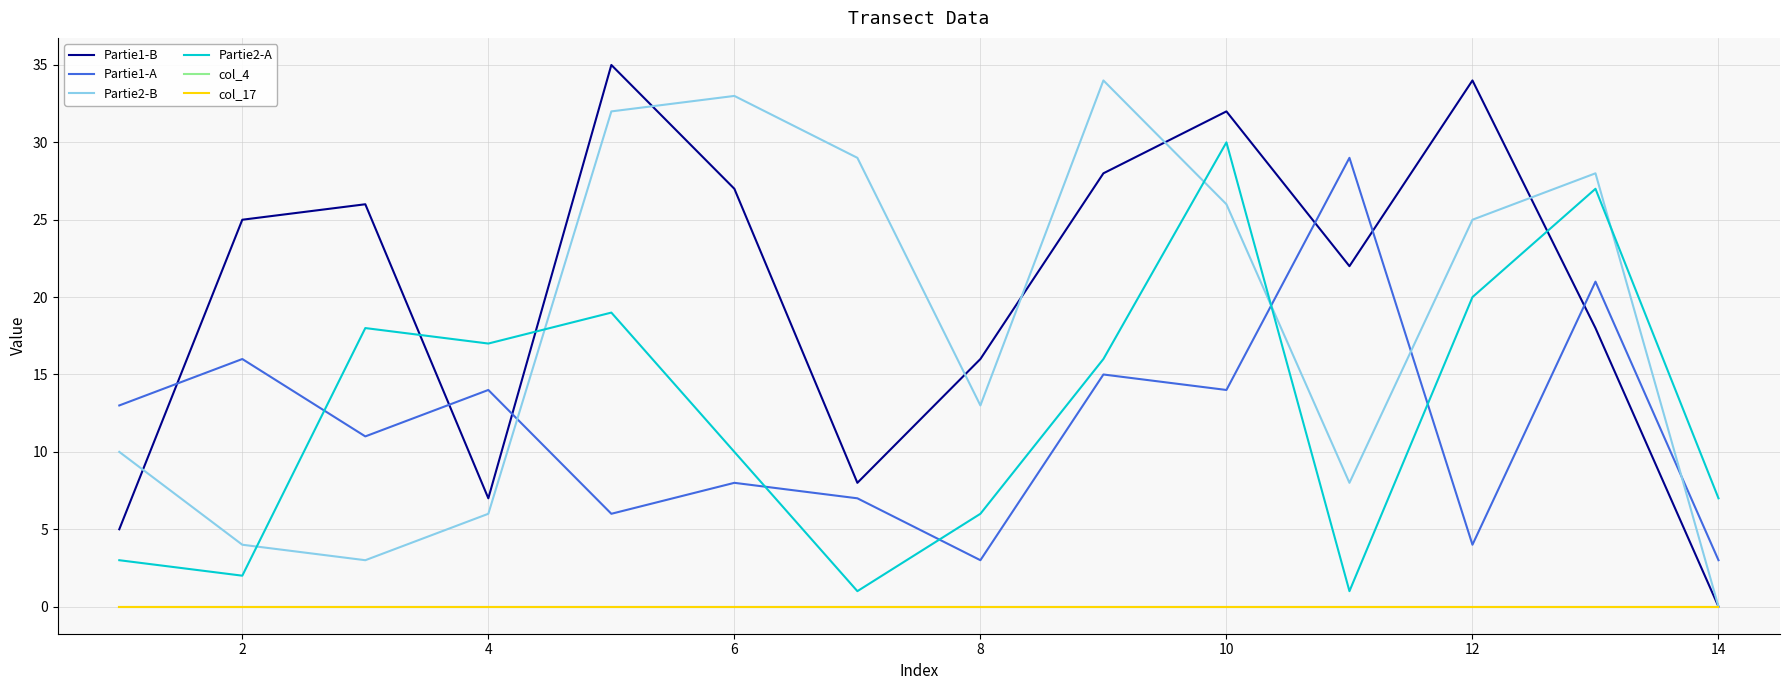

Does the chart display data point markers on the line(s)?

No